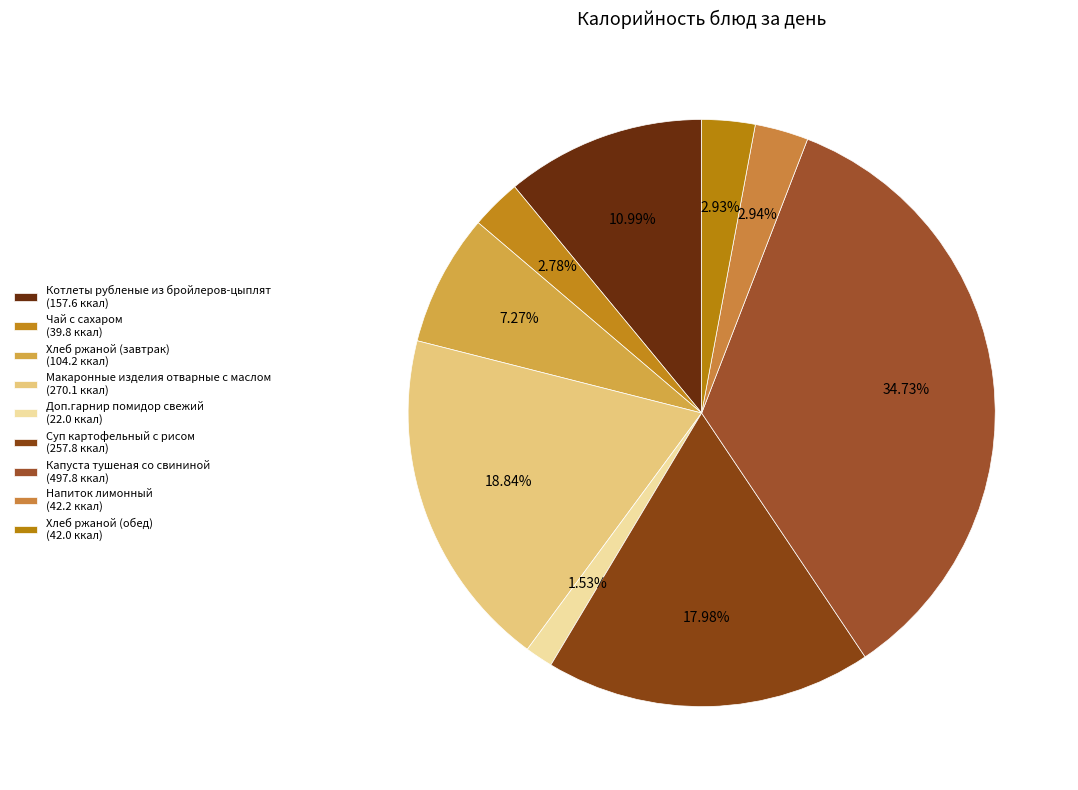

How many segments does this pie chart have?

9